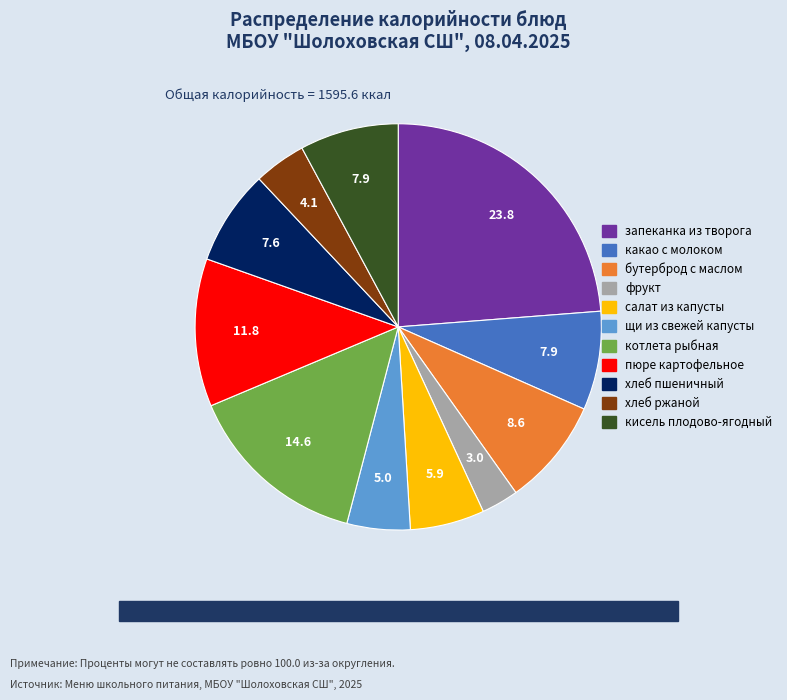

Count the number of slices in the pie.

11